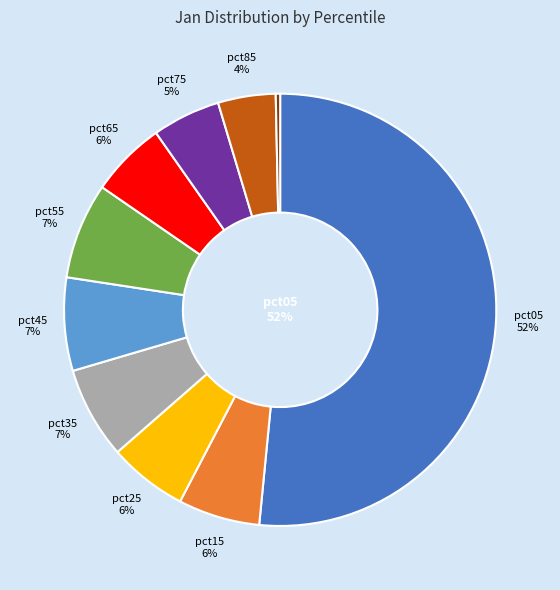

Is there any slice that represents more than half of the pie?

Yes